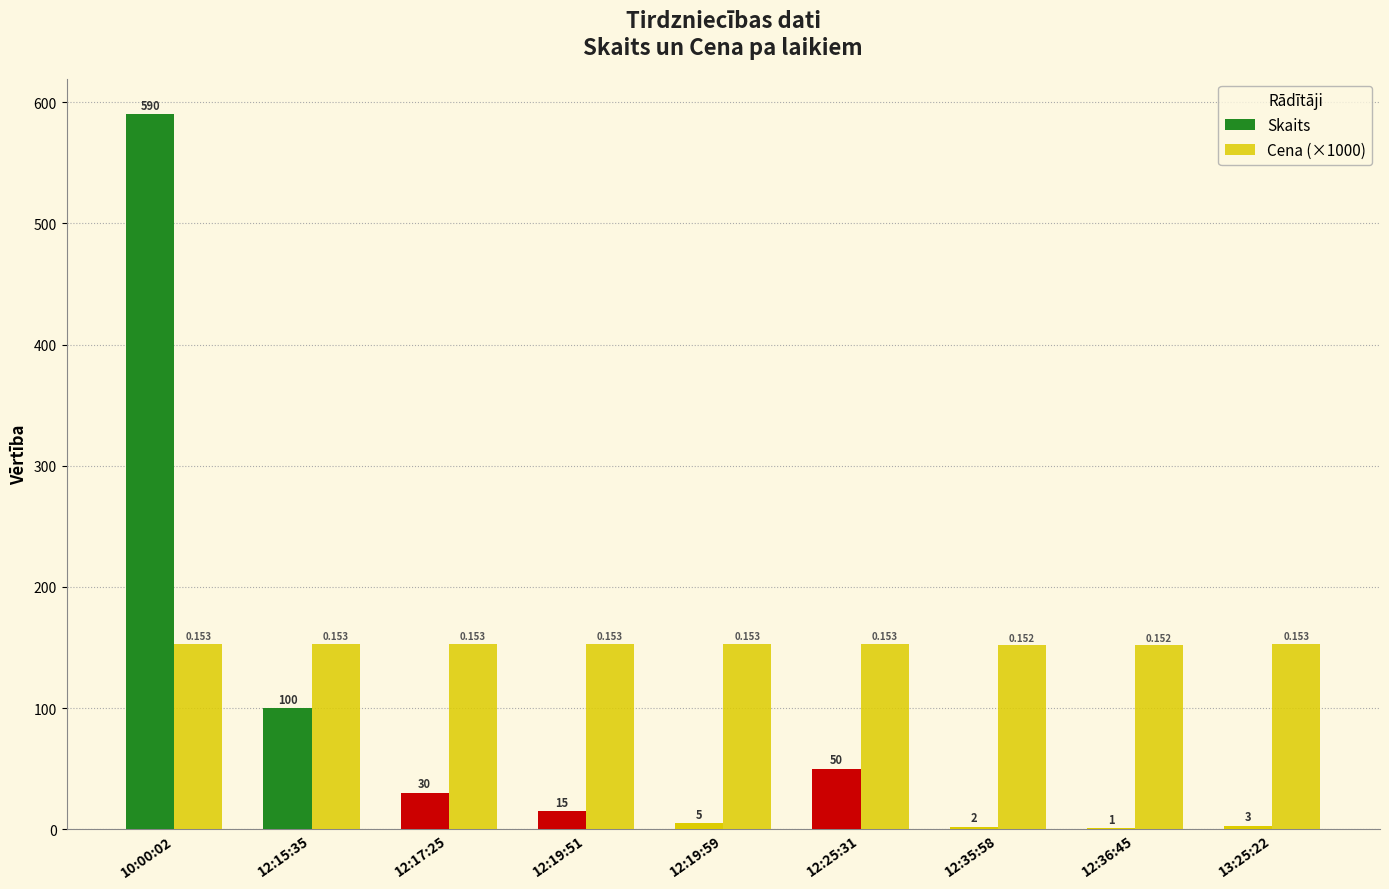

Rank the series by their maximum value, from lowest to highest.

Cena (×1000), Skaits